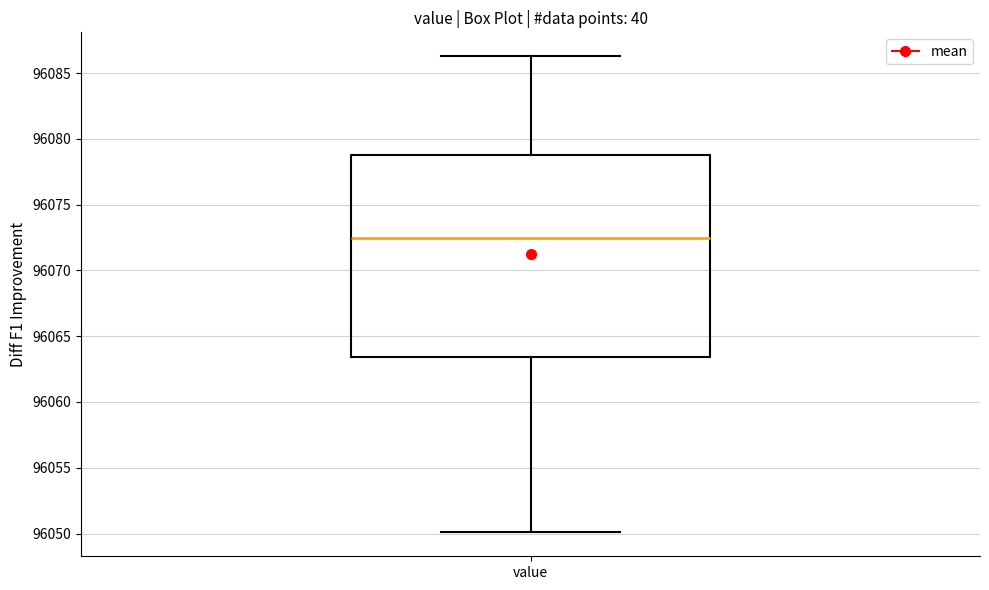

Transcribe this box plot: give where the median line is, the range the box spans, and where the two whiskers end, as read against the y-axis. The values are not printed on the chart, so give them approximately, as read against the axis.

median 96072.5, box 96063.5 to 96079.0, whiskers 96050.0 to 96086.5